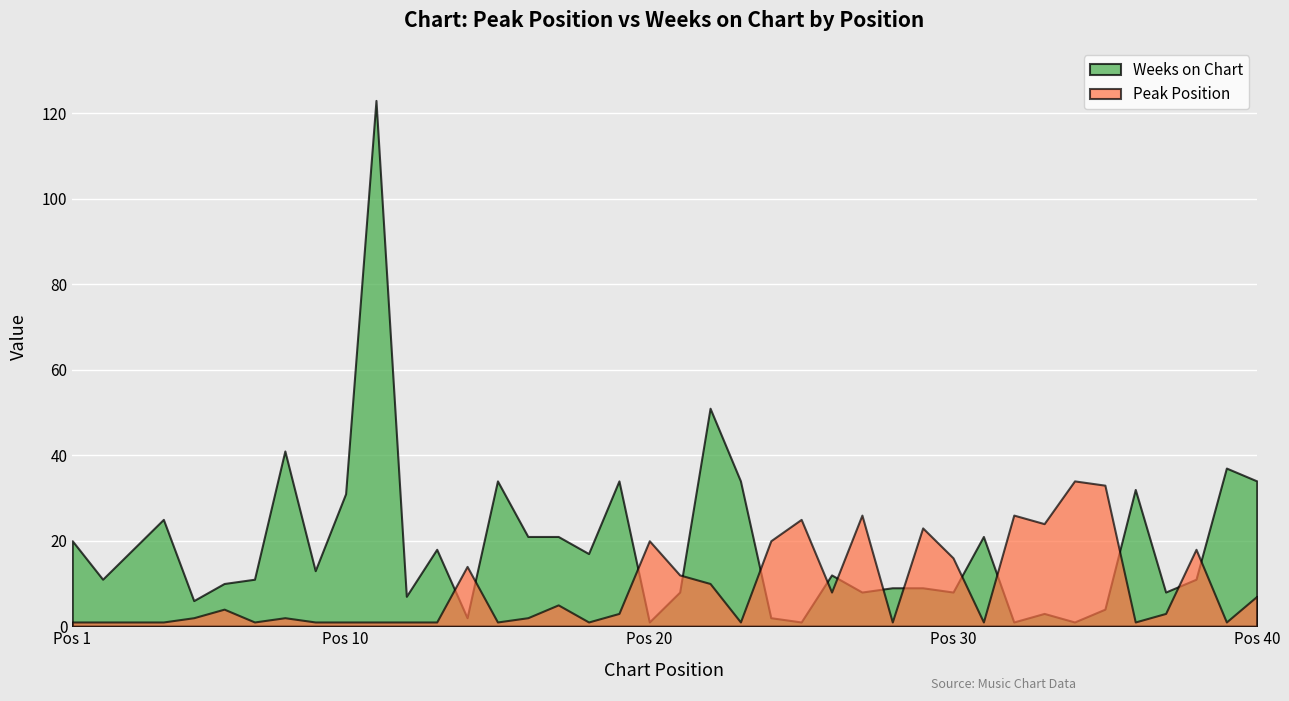

Rank the series by their average value, from highest to lowest.

Weeks on Chart, Peak Position